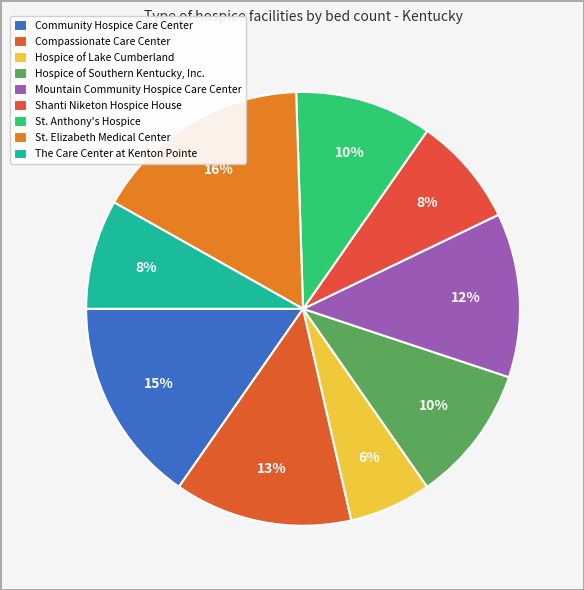

To the nearest percent, what portion does Mountain Community Hospice Care Center represent?

12%